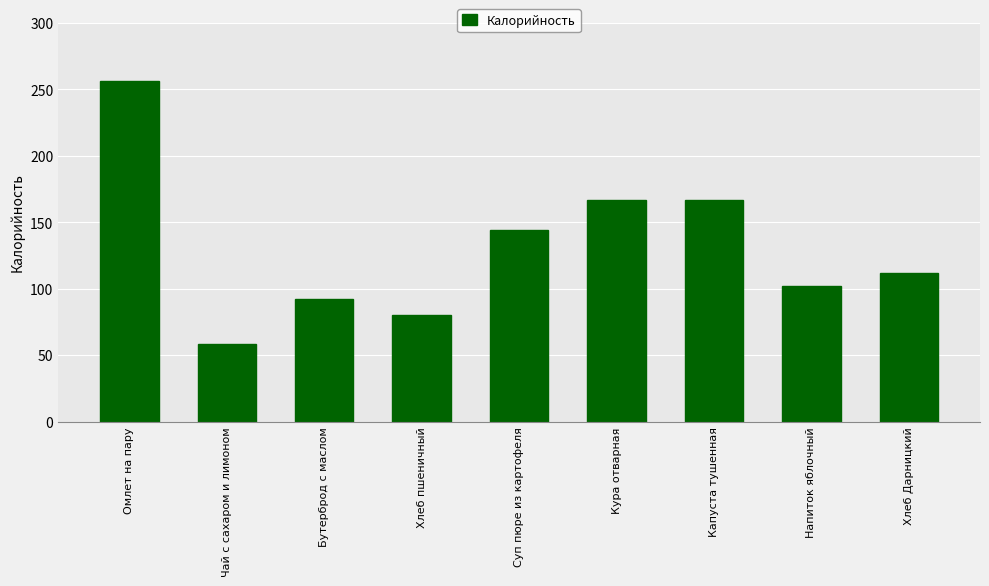

The value at Капуста тушенная is 56. True or false?

False